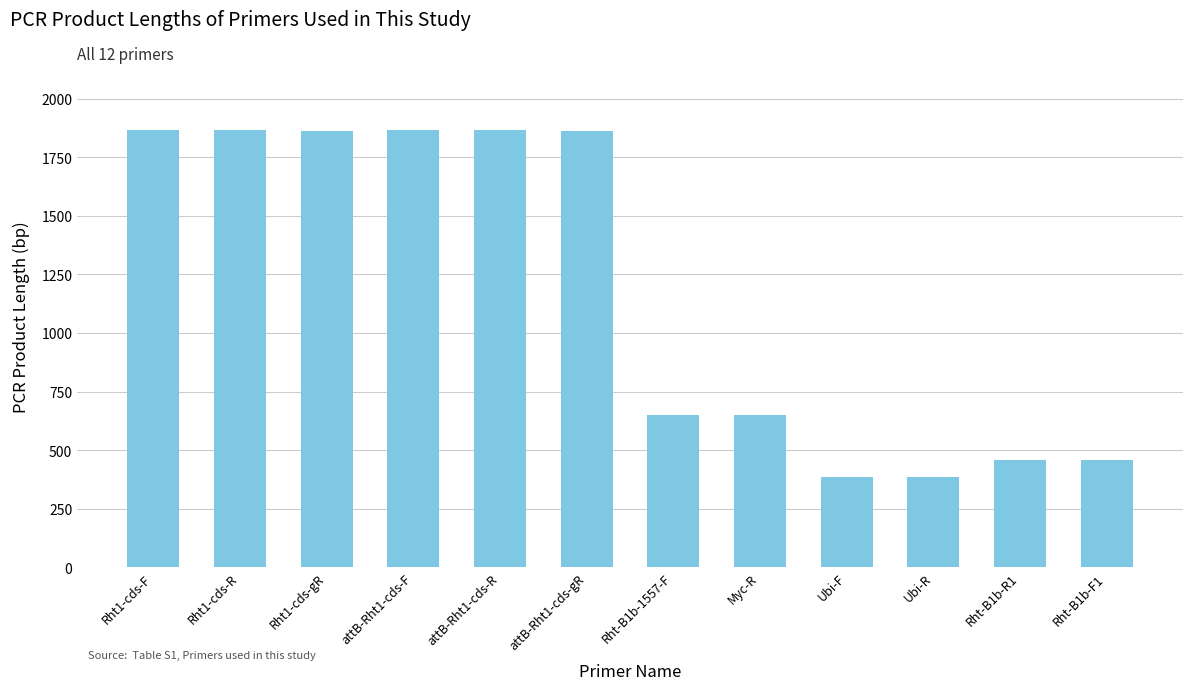

What is the approximate value at Myc-R?

651